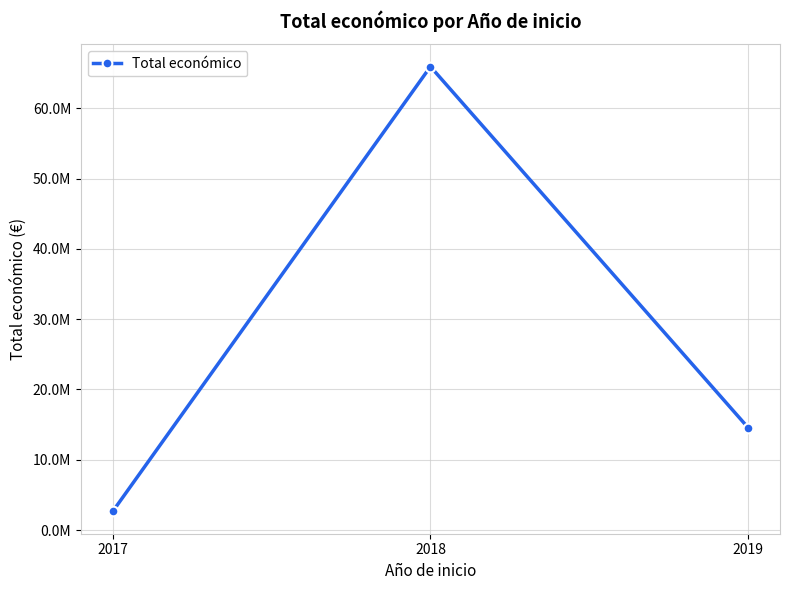

Is this an area chart (filled region under the line)?

No